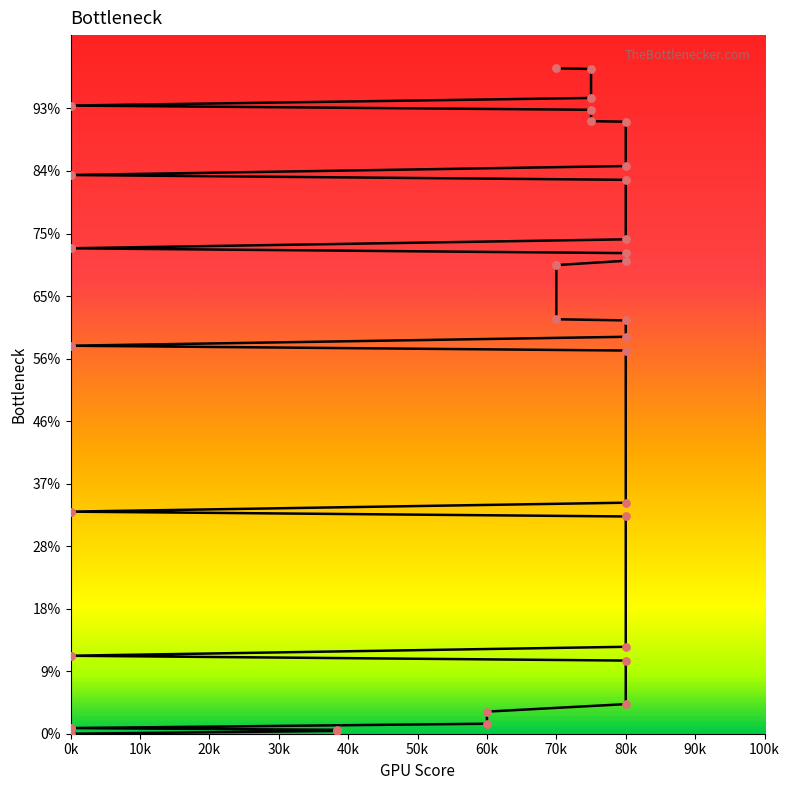

Between 80k and 60k, which is larger?

80k